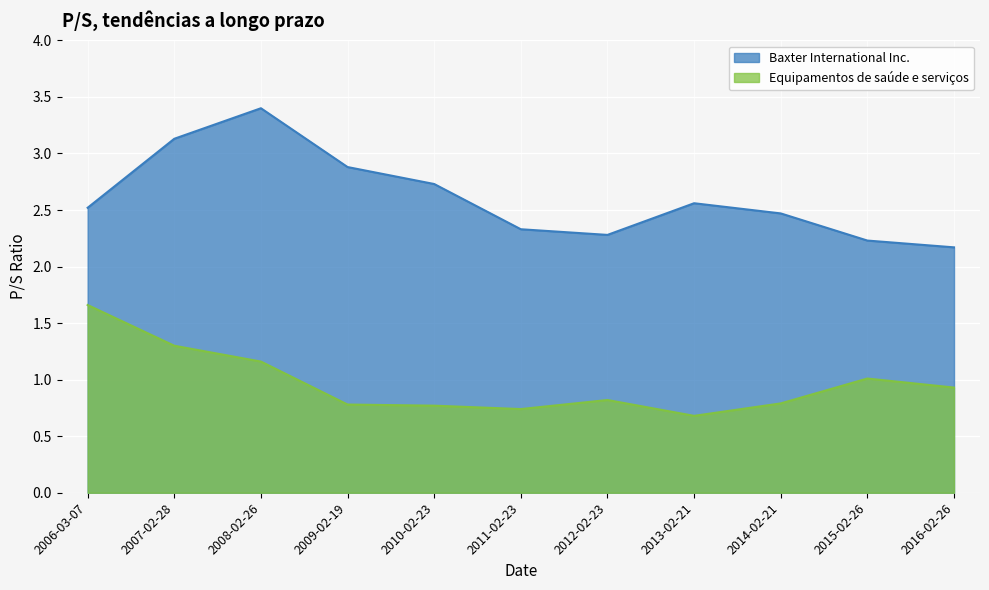

Rank the series by their average value, from lowest to highest.

Equipamentos de saúde e serviços, Baxter International Inc.